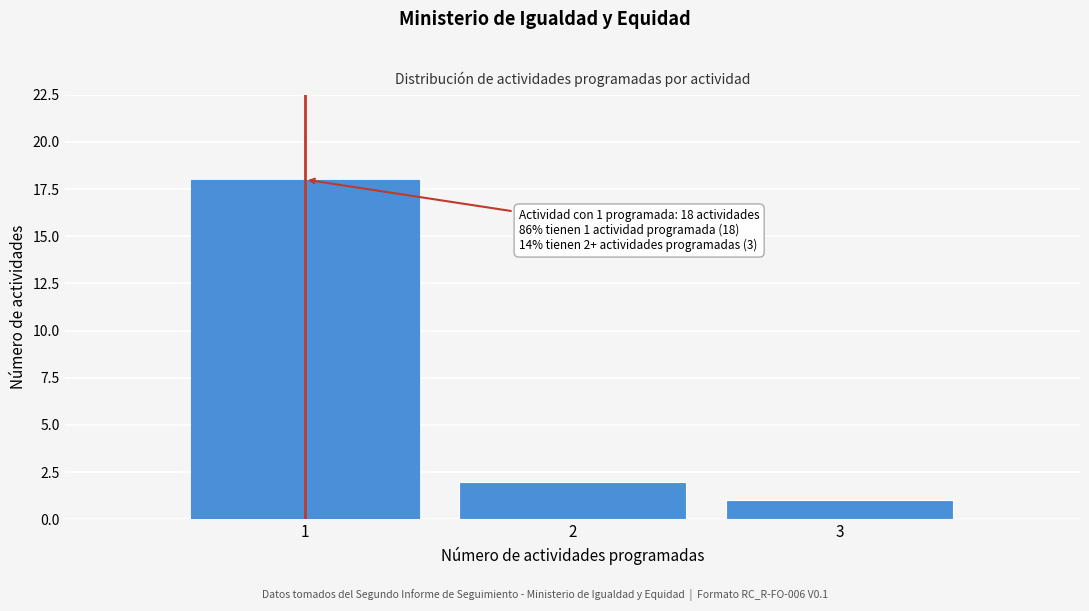

Over which range of the x-axis is the bar tallest?

0.5 to 1.5